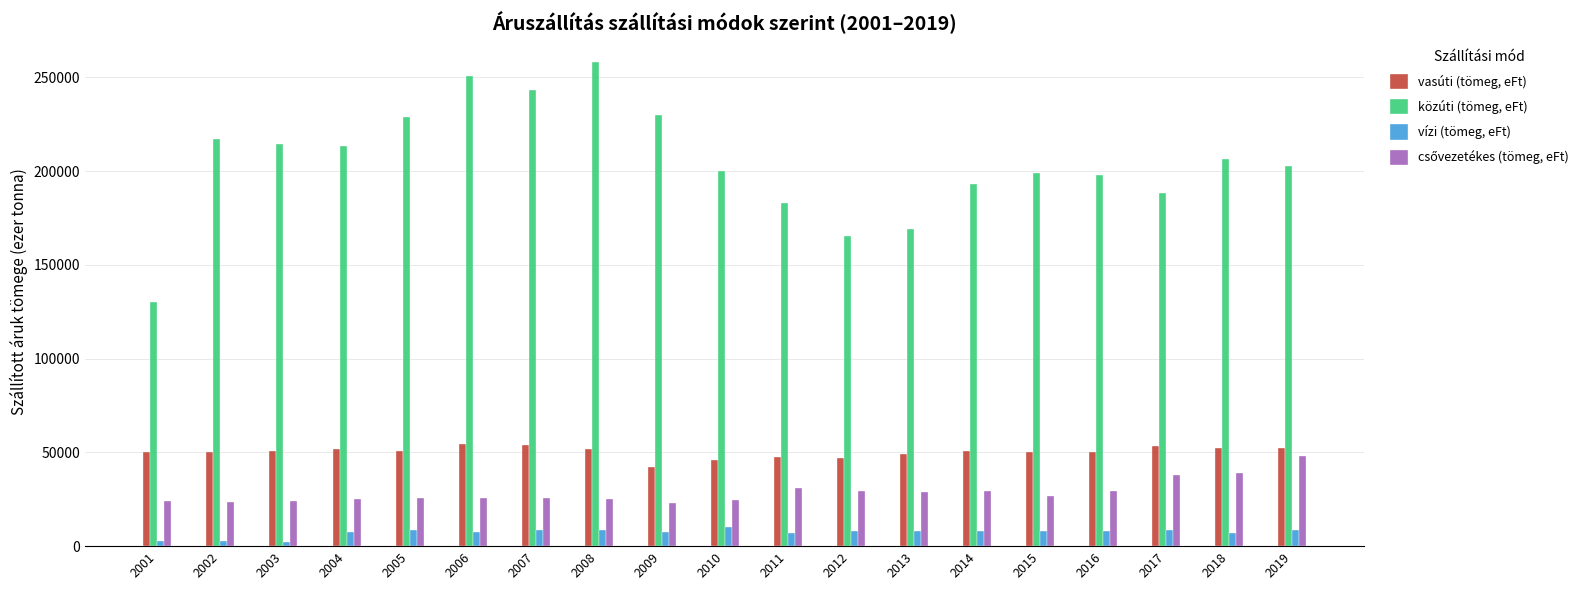

How many categories are shown in the chart?

19